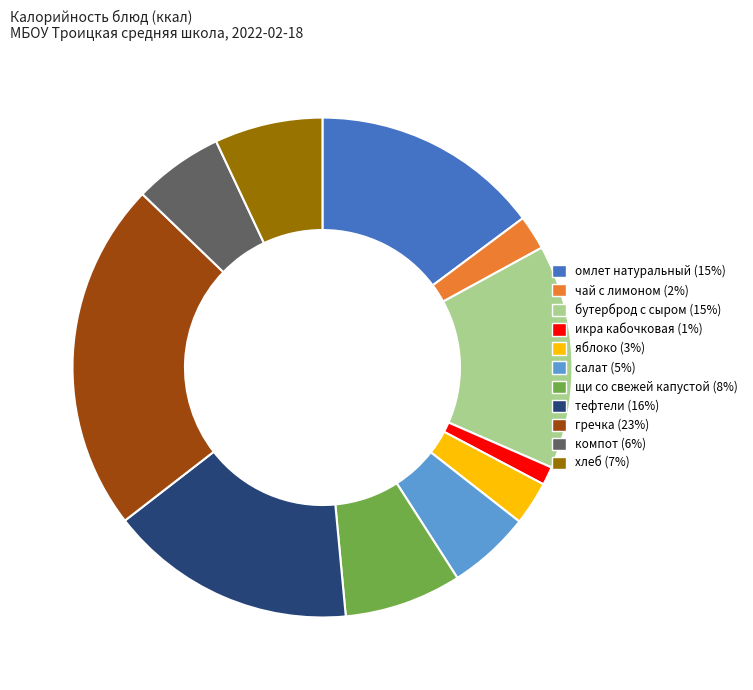

Which has a higher value, тефтели or щи со свежей капустой?

тефтели